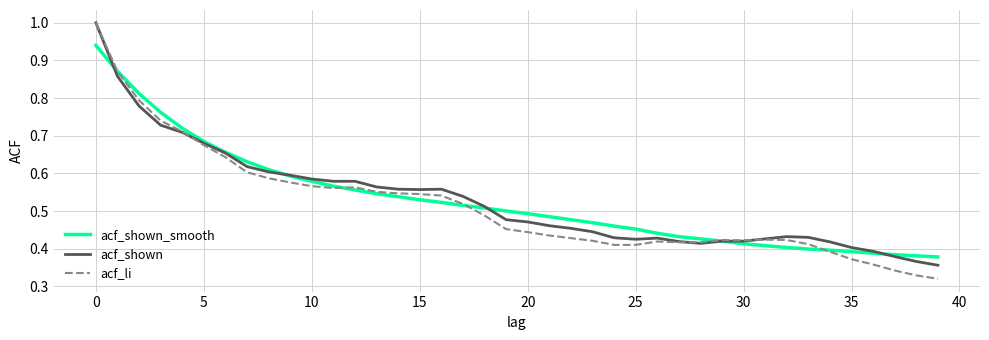

What is the highest value of the acf_shown series?

1.0